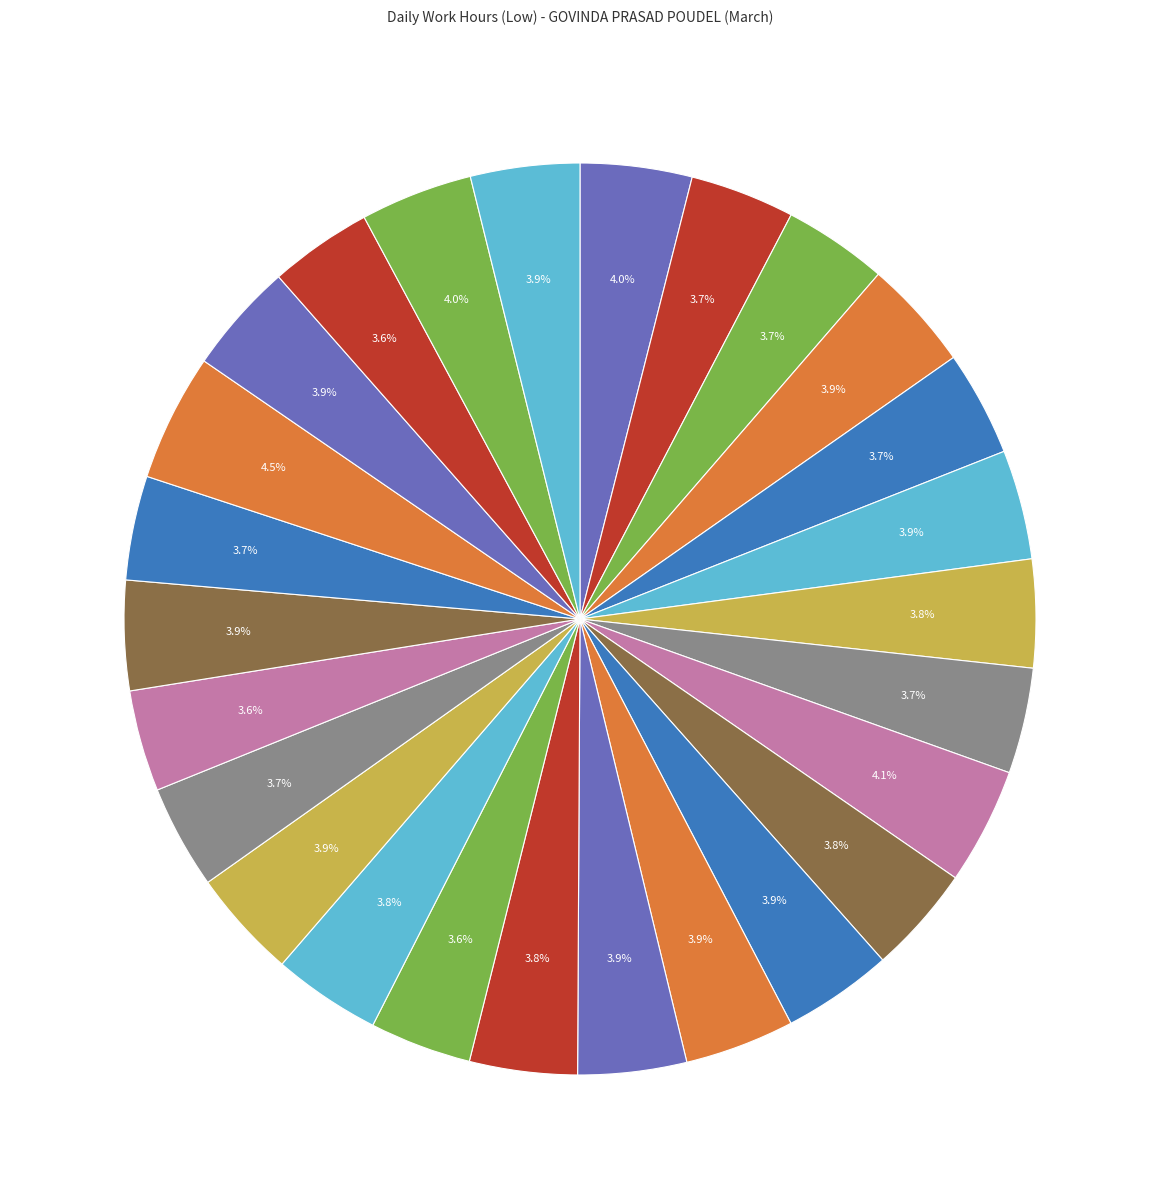

What is the smallest slice in the pie chart?

2-Sat